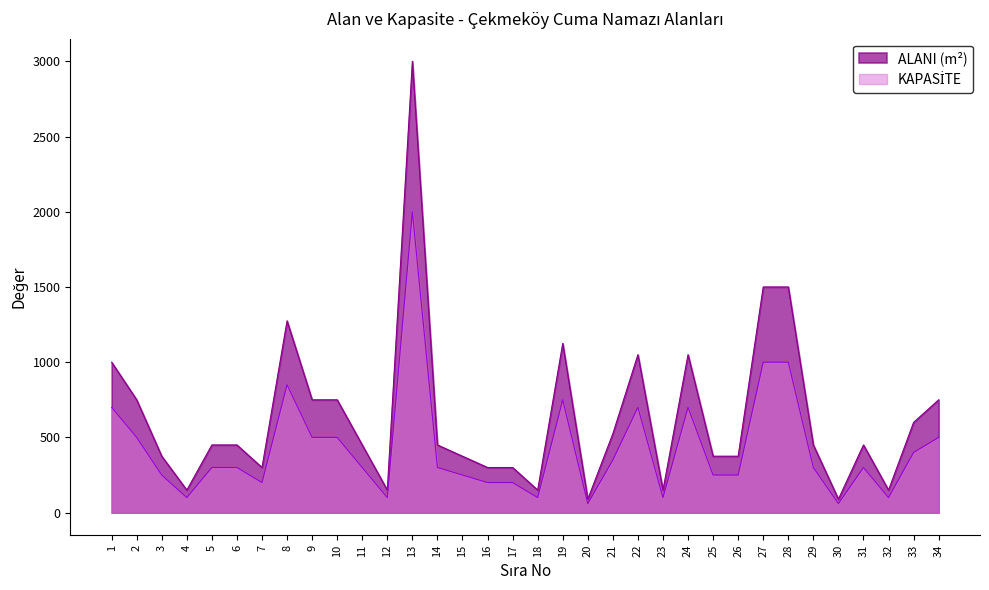

Which series has the largest range (max minus min)?

ALANI (m²)